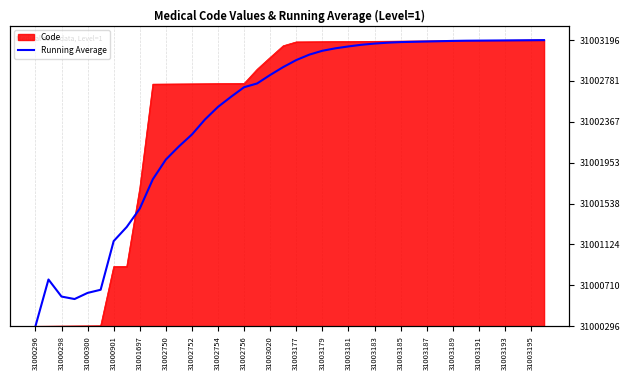

How many points are lower than both their immediate neighbors (excluding endpoints)?

1